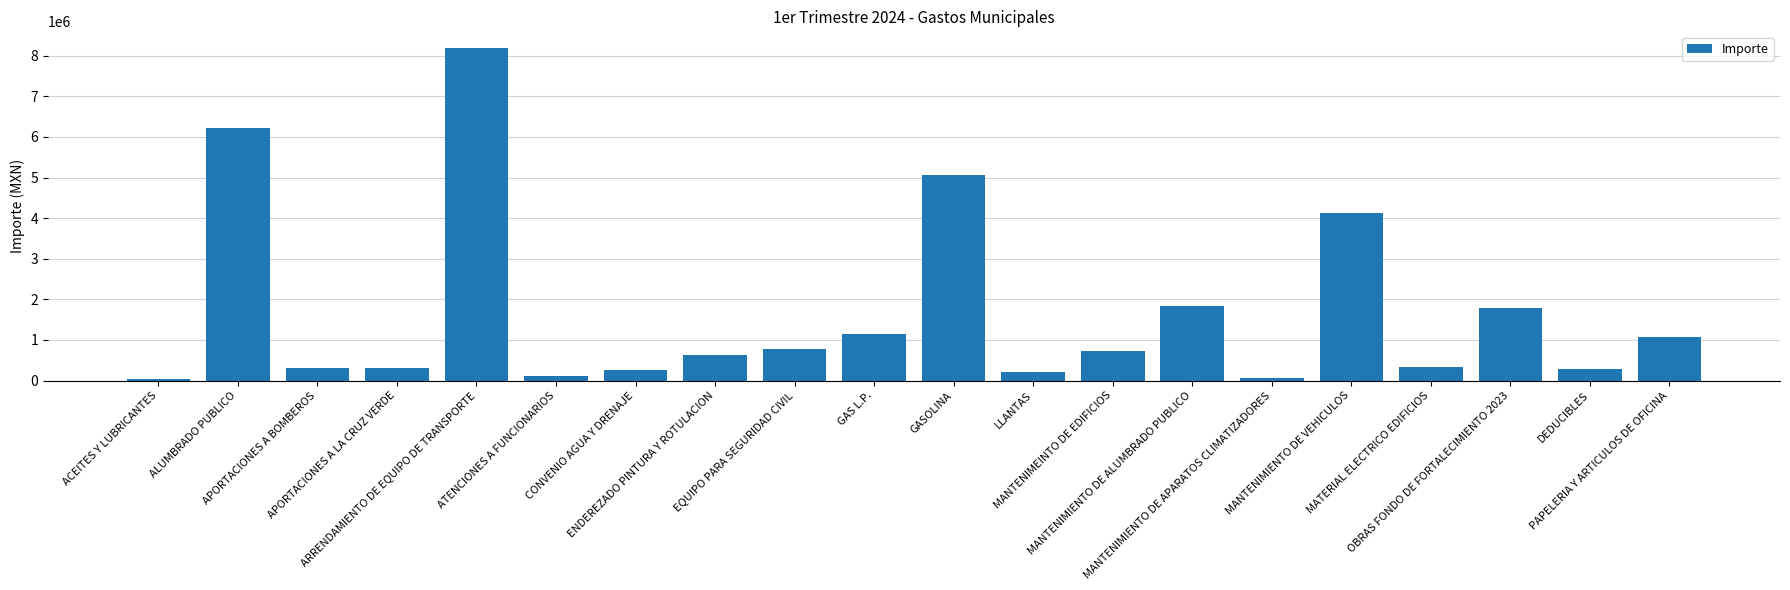

Where does the data first go above 727570?

ALUMBRADO PUBLICO